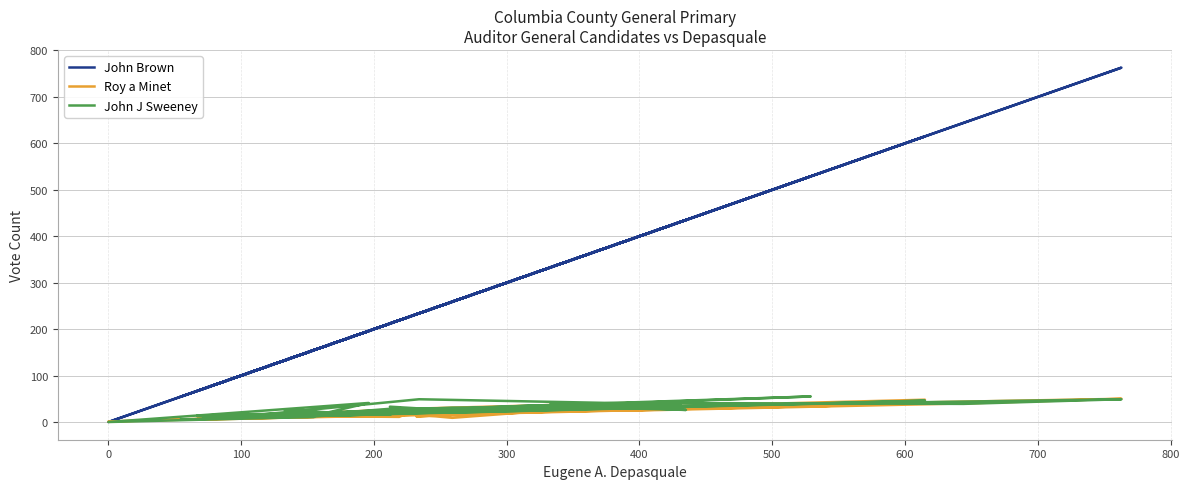

Which series has the largest range (max minus min)?

John Brown